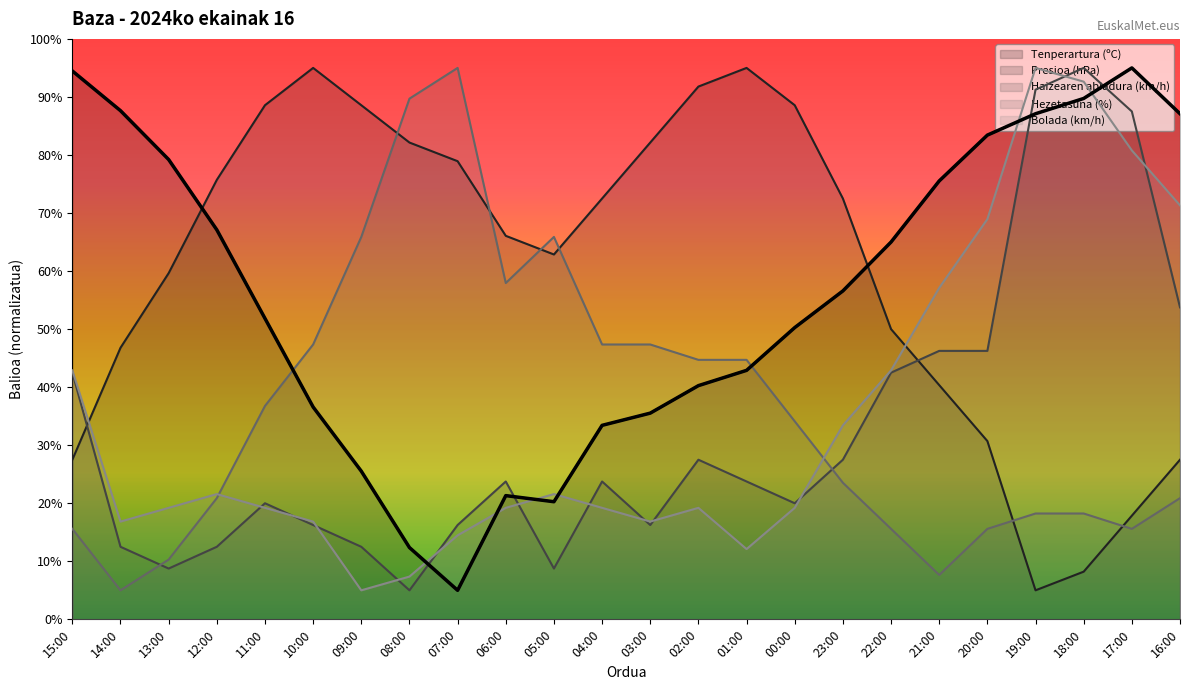

Which series has the widest spread of values?

Tenperartura (ºC)